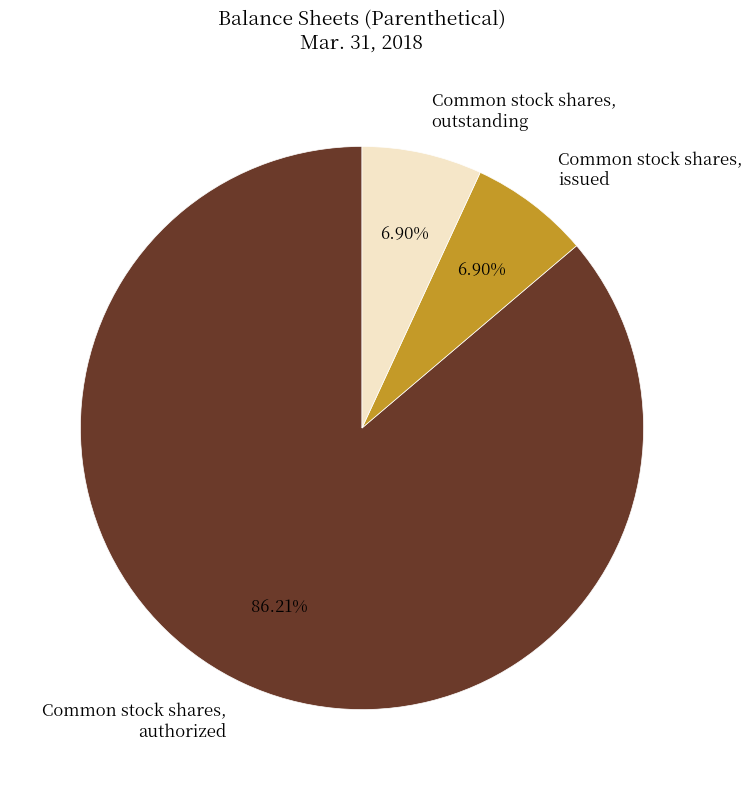

What percentage do Common stock shares, authorized and Common stock shares, outstanding together represent?

93.1%